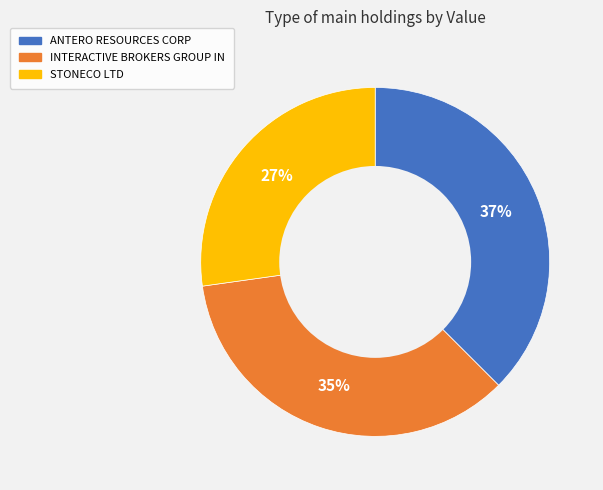

Which has a higher value, ANTERO RESOURCES CORP or STONECO LTD?

ANTERO RESOURCES CORP